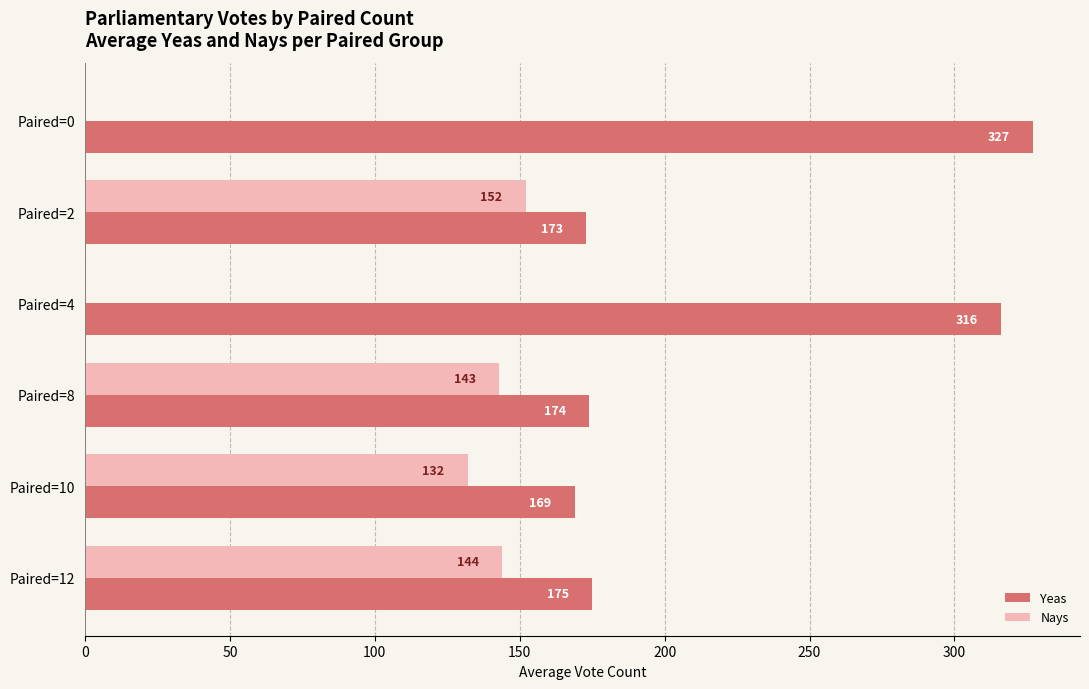

True or false: Nays has a value of 143 at Paired=8.

True